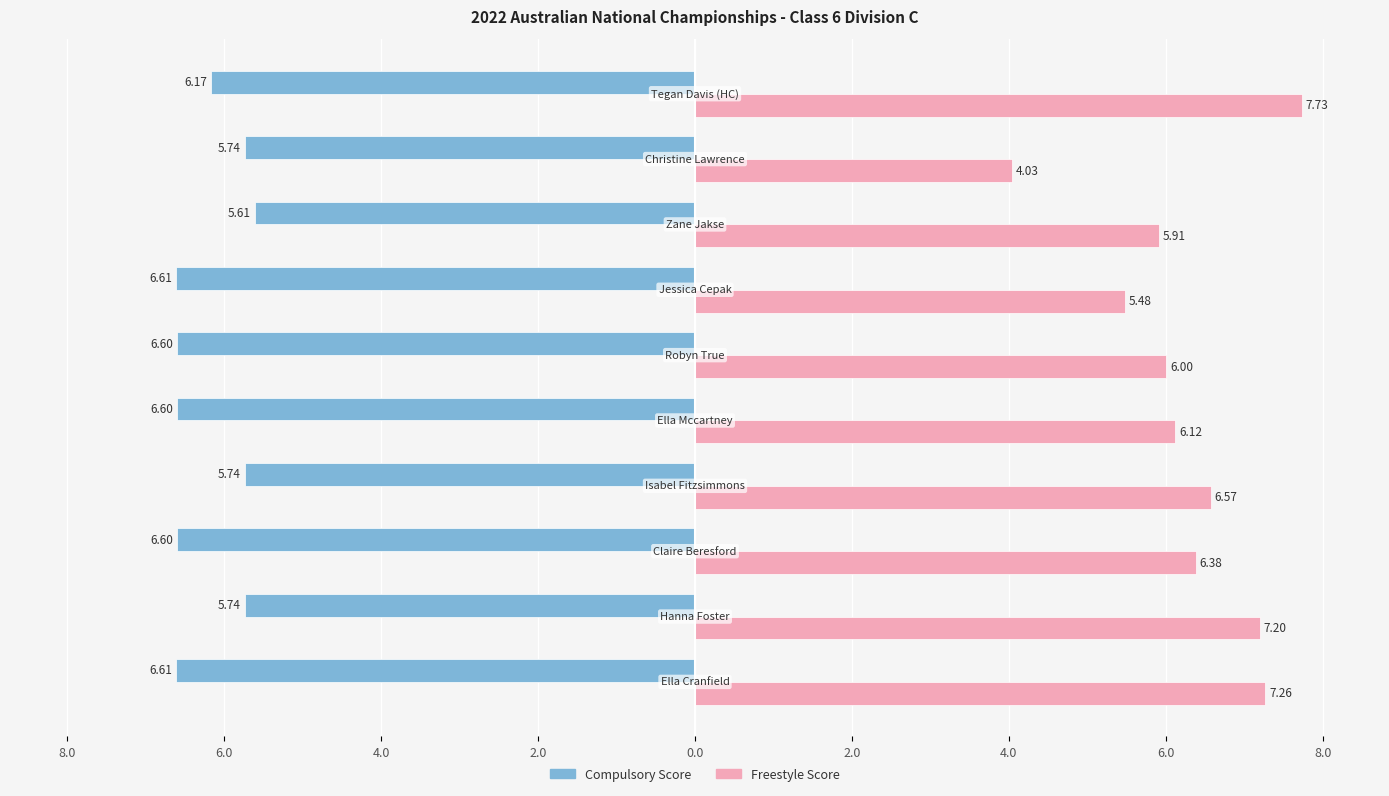

What is the greatest value displayed?

7.7